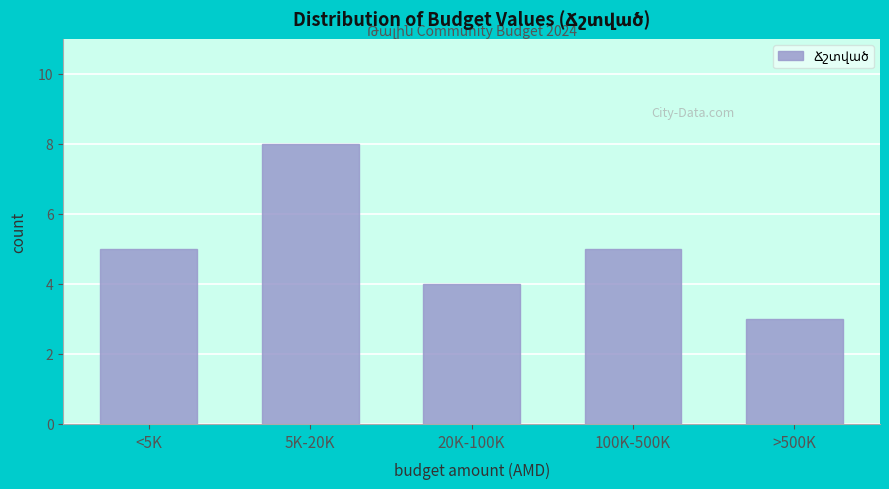

Reading left to right, what are all the values shown in this chart?

<5K=5	5K-20K=8	20K-100K=4	100K-500K=5	>500K=3